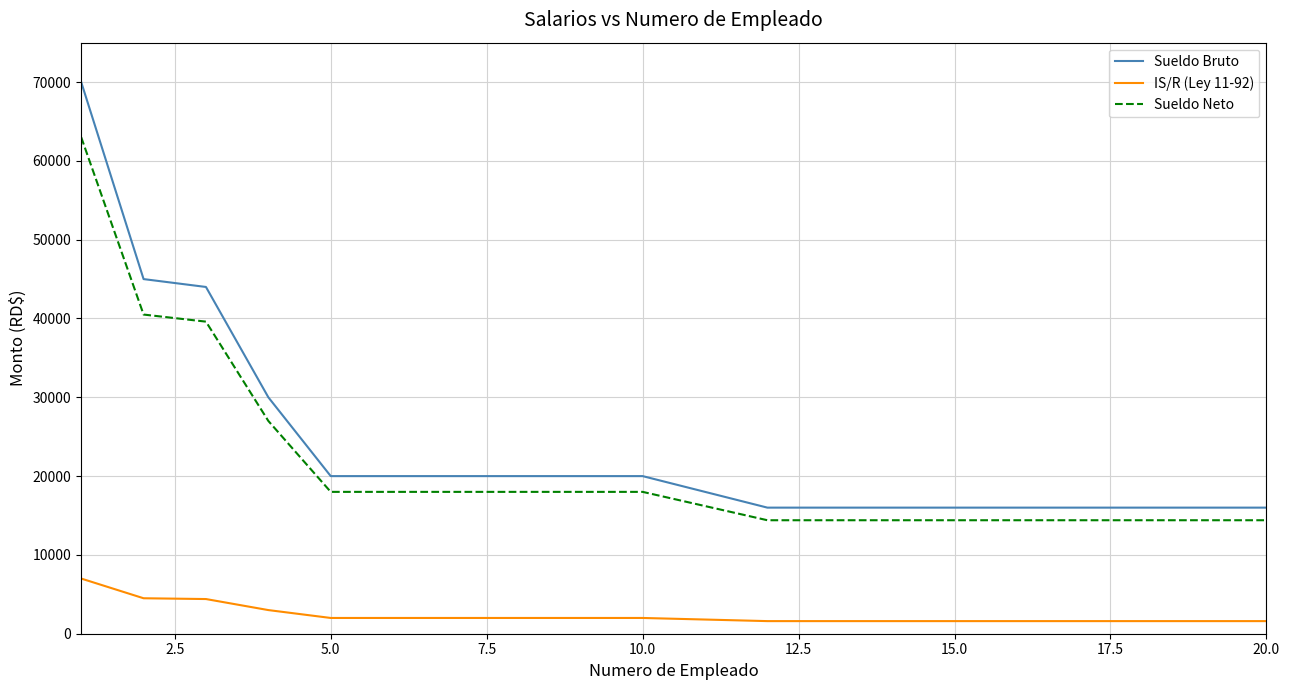

What is the minimum value for IS/R (Ley 11-92)?

1600